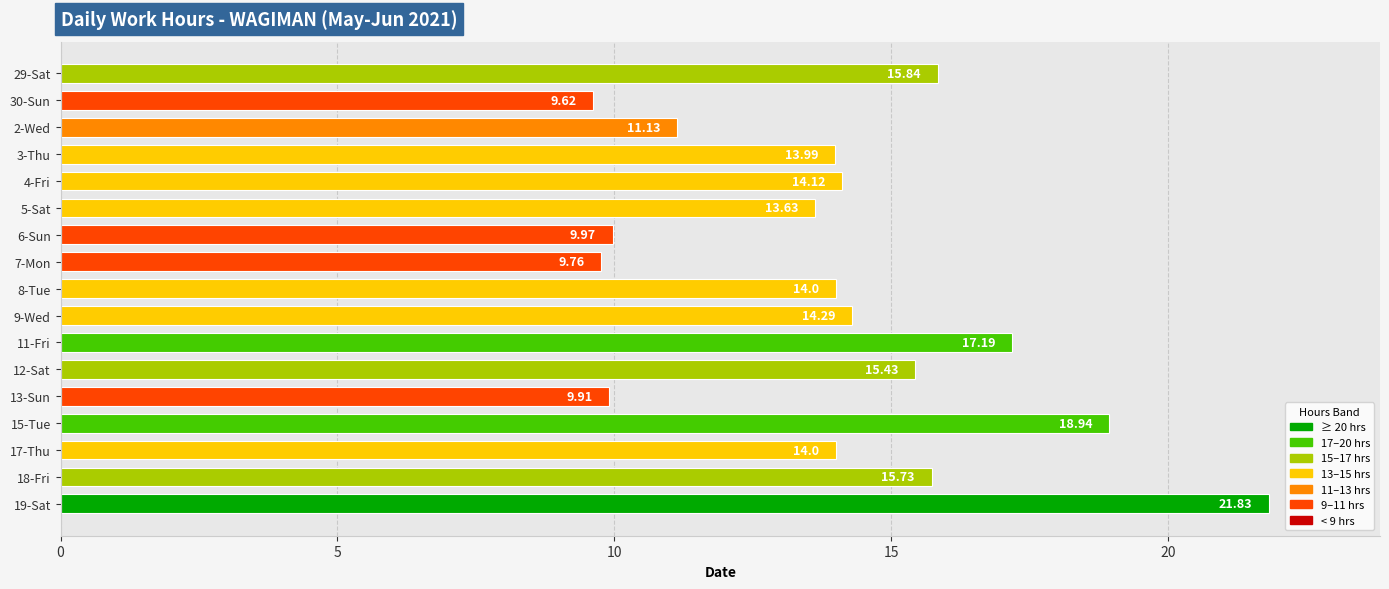

Which has a higher value, 19-Sat or 6-Sun?

19-Sat